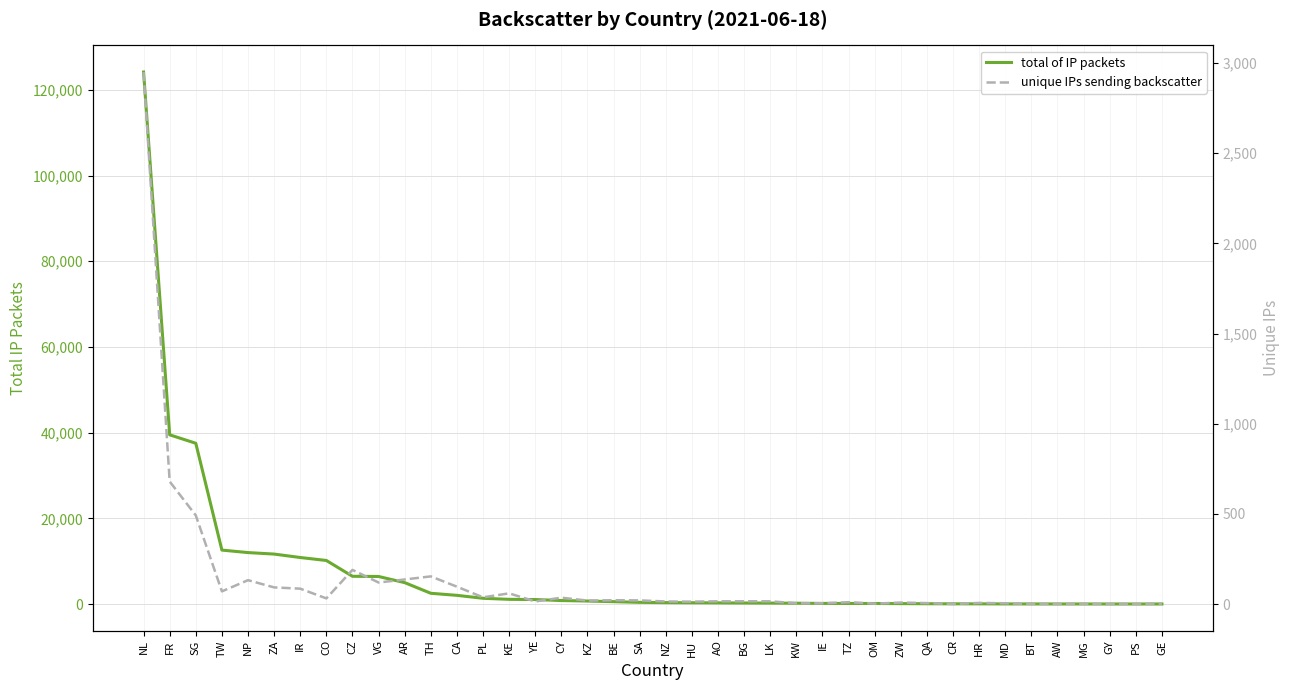

What is the value of the total of IP packets point at the 16th from the left?

1045